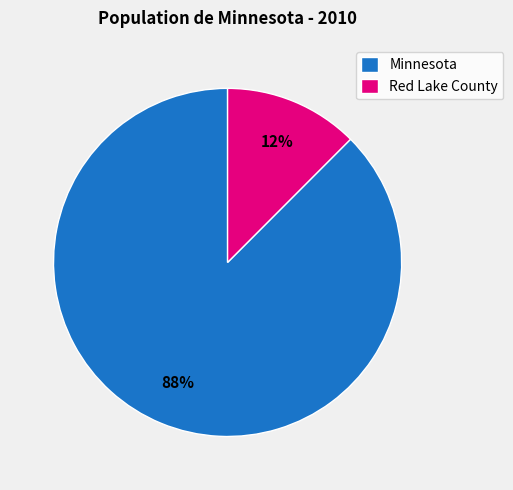

Which slice represents more than half of the pie?

Minnesota